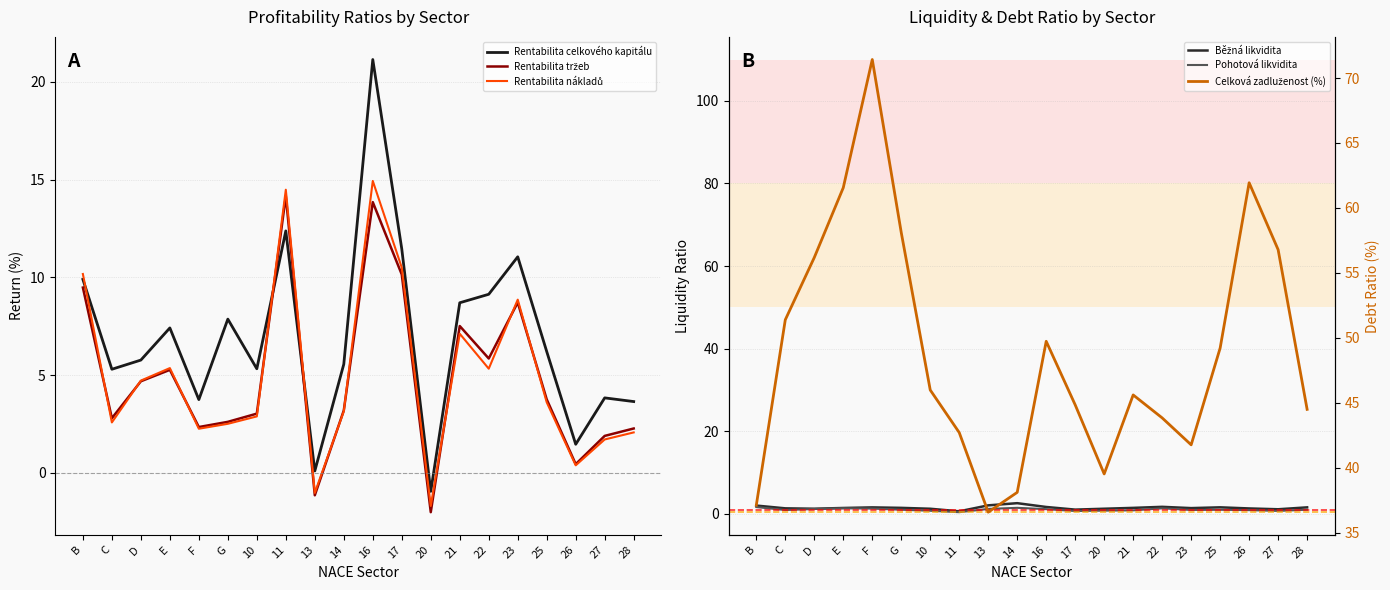

List the series in order of their peak value, highest first.

Celková zadluženost (%), Rentabilita celkového kapitálu, Rentabilita nákladů, Rentabilita tržeb, Běžná likvidita, Pohotová likvidita